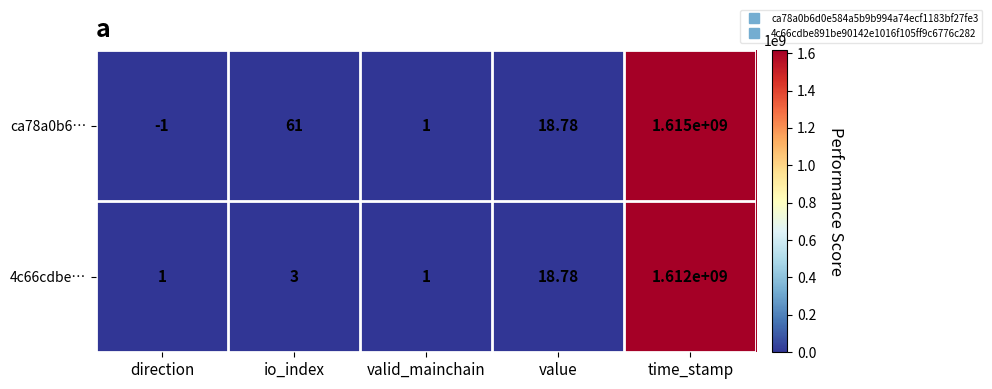

Is the value of 4c66cdbe… at io_index greater than the value of ca78a0b6… at time_stamp?

No